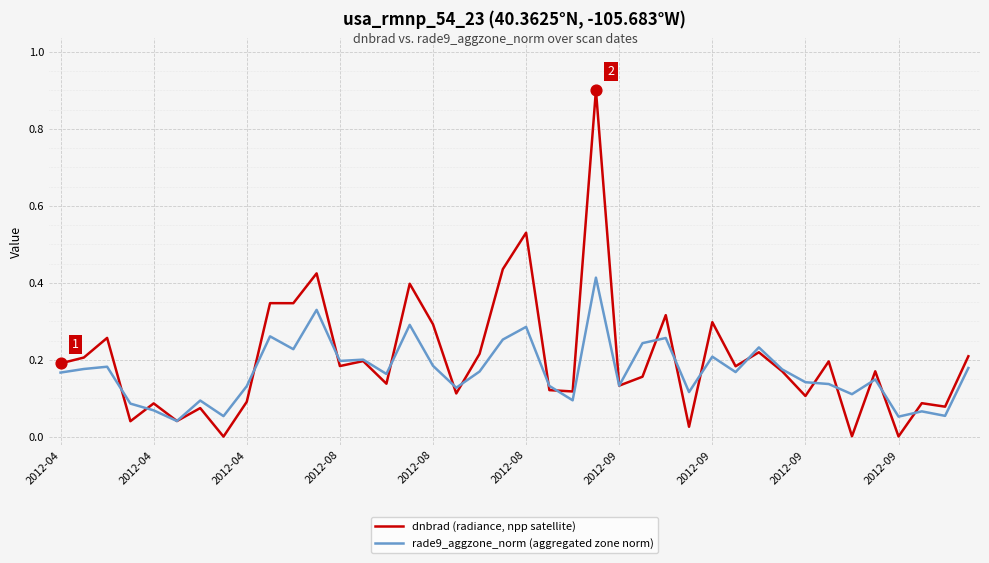

Which series has the widest spread of values?

dnbrad (radiance, npp satellite)